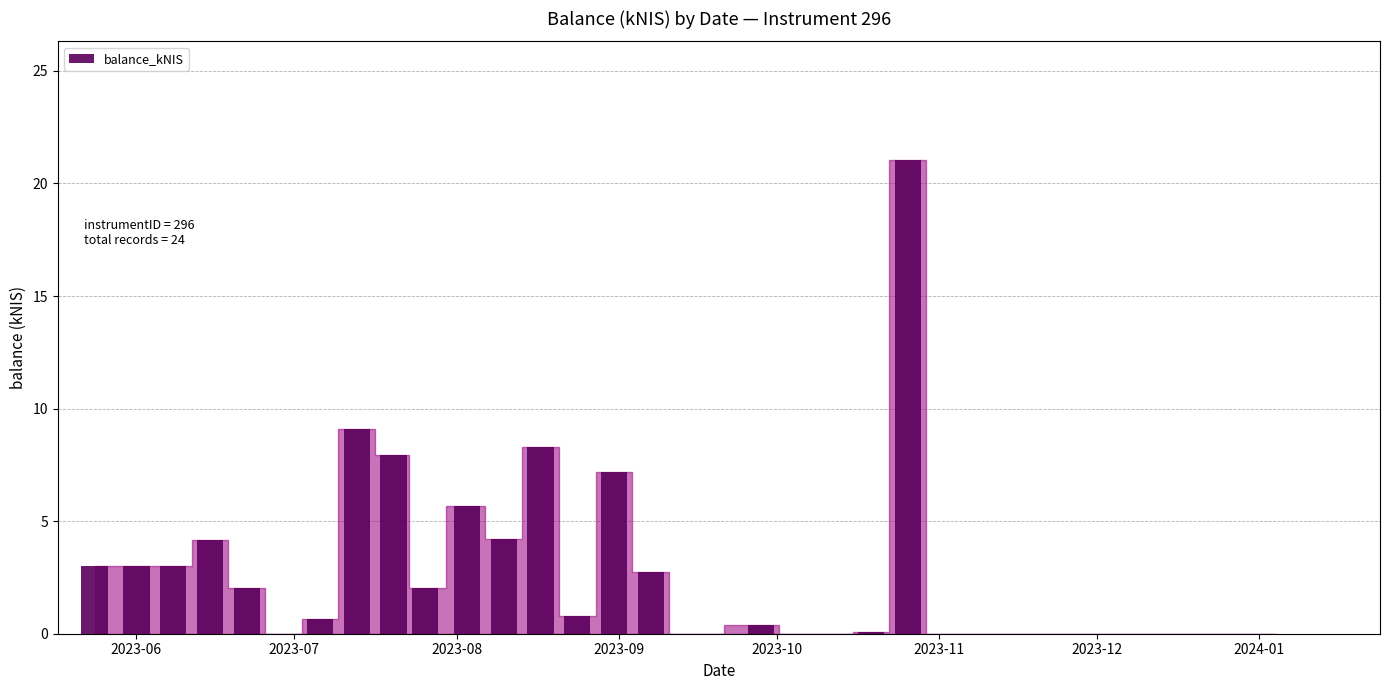

What is the sum of all values?

85.4